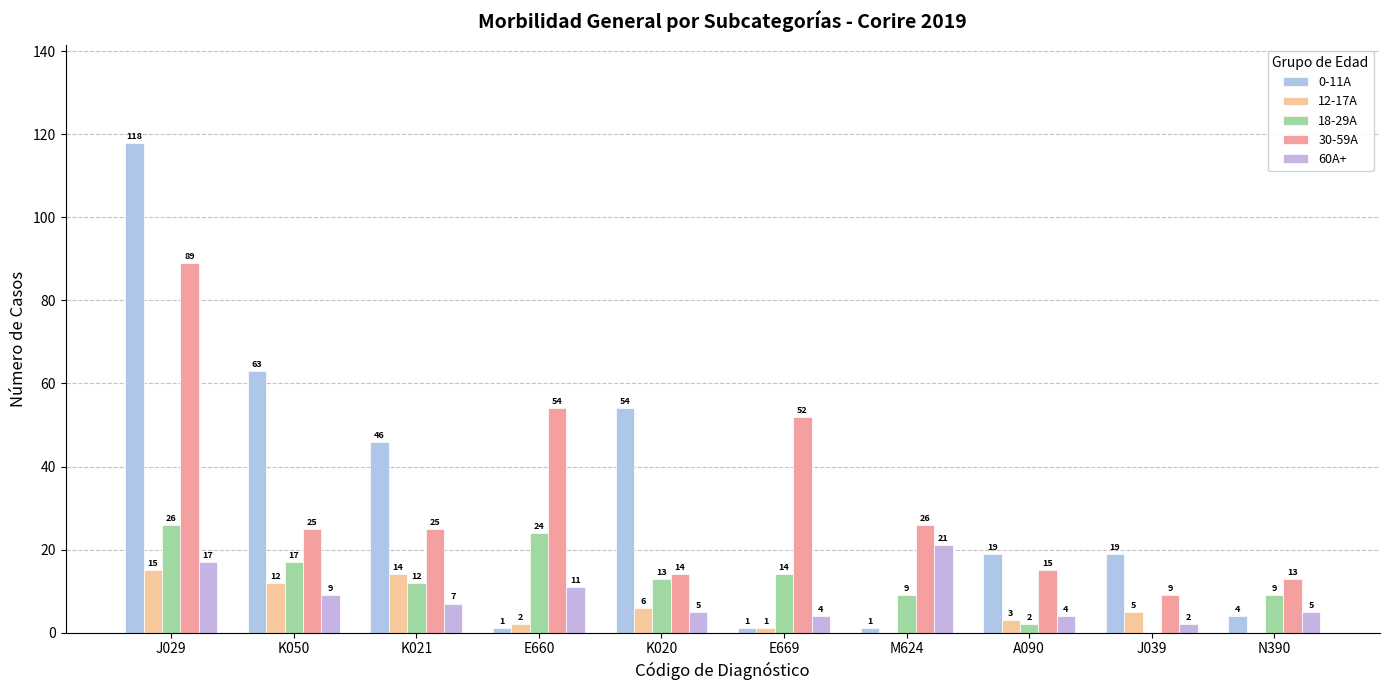

How many categories are shown in the chart?

10